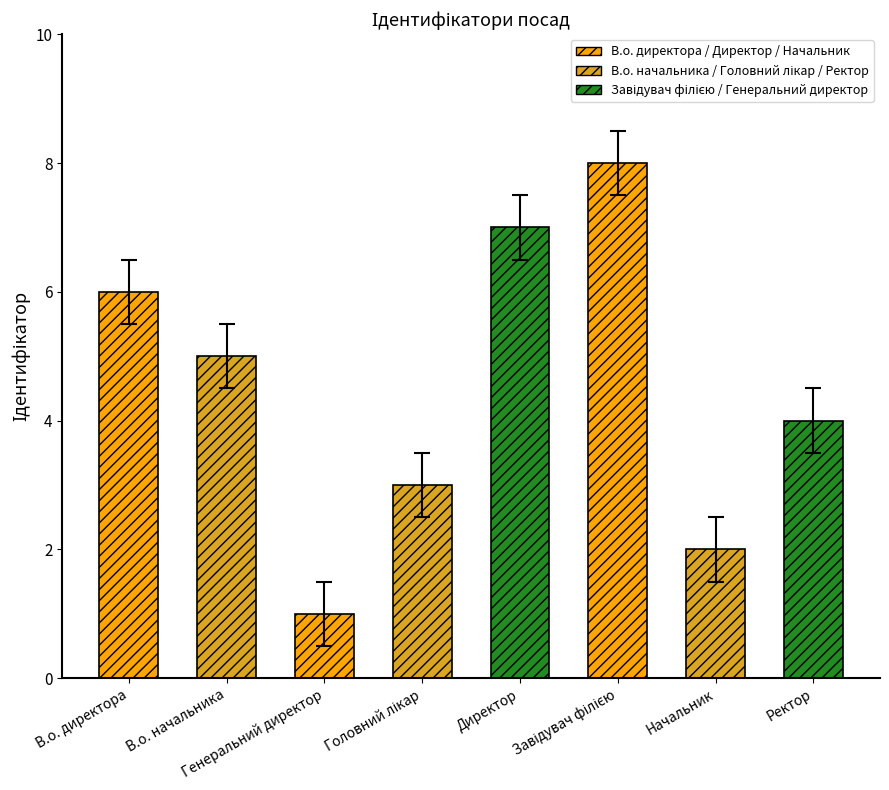

What is the difference between the maximum and minimum values?

7